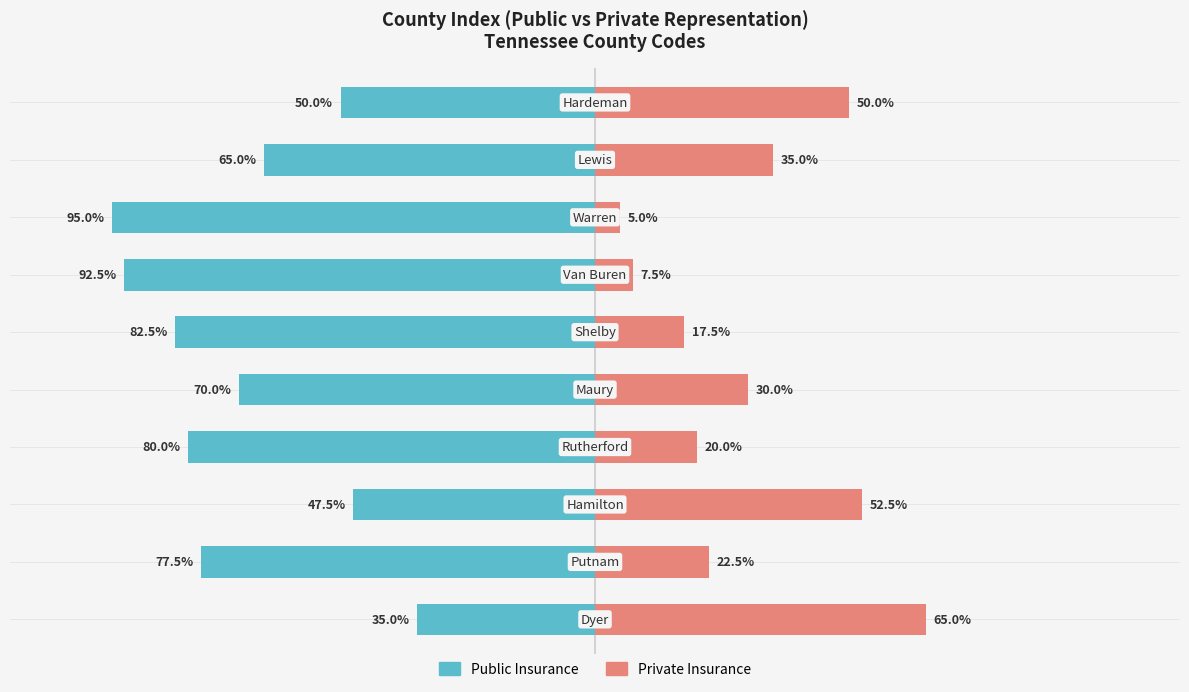

Is it true that Public Insurance equals -70.0 at 4?

True